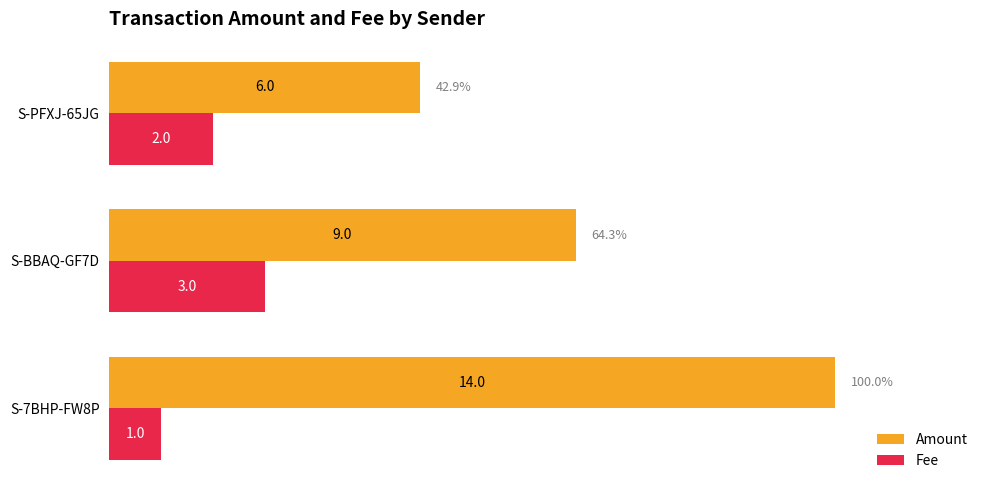

What is the greatest value displayed?

14